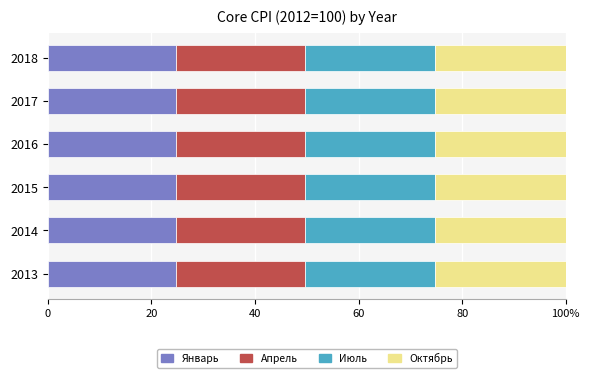

Reading right to left, list all the values displayed in this chart.

Январь: 24.7	24.8	24.8	24.8	24.7	24.8
Апрель: 24.9	24.9	24.9	24.9	24.9	24.9
Июль: 25.1	25.1	25.1	25.1	25.1	25.1
Октябрь: 25.3	25.2	25.2	25.2	25.2	25.2